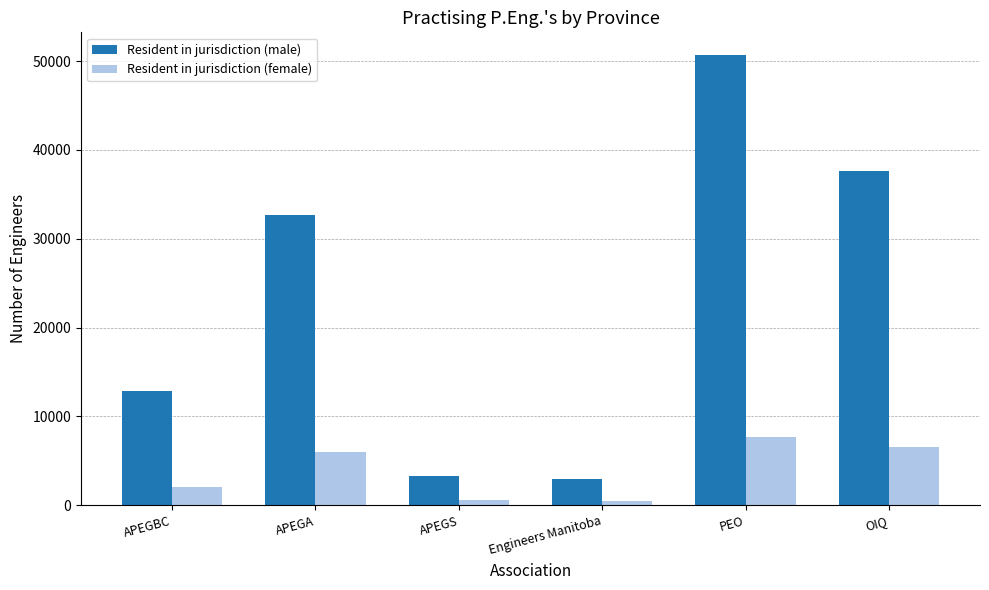

Which series has the largest range (max minus min)?

Resident in jurisdiction (male)